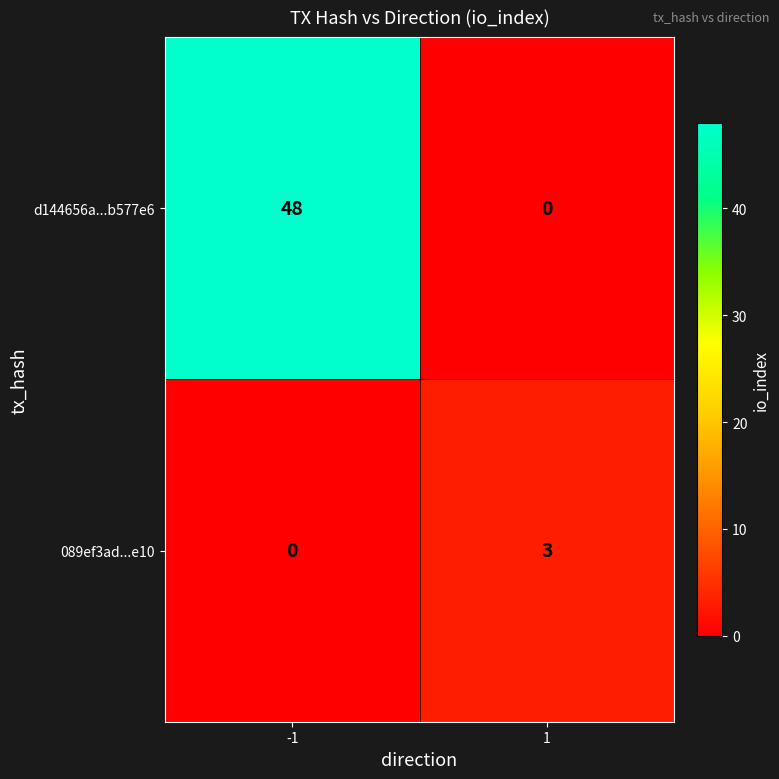

Reading left to right, extract all data points from this chart.

d144656a...b577e6: 48	0
089ef3ad...e10: 0	3